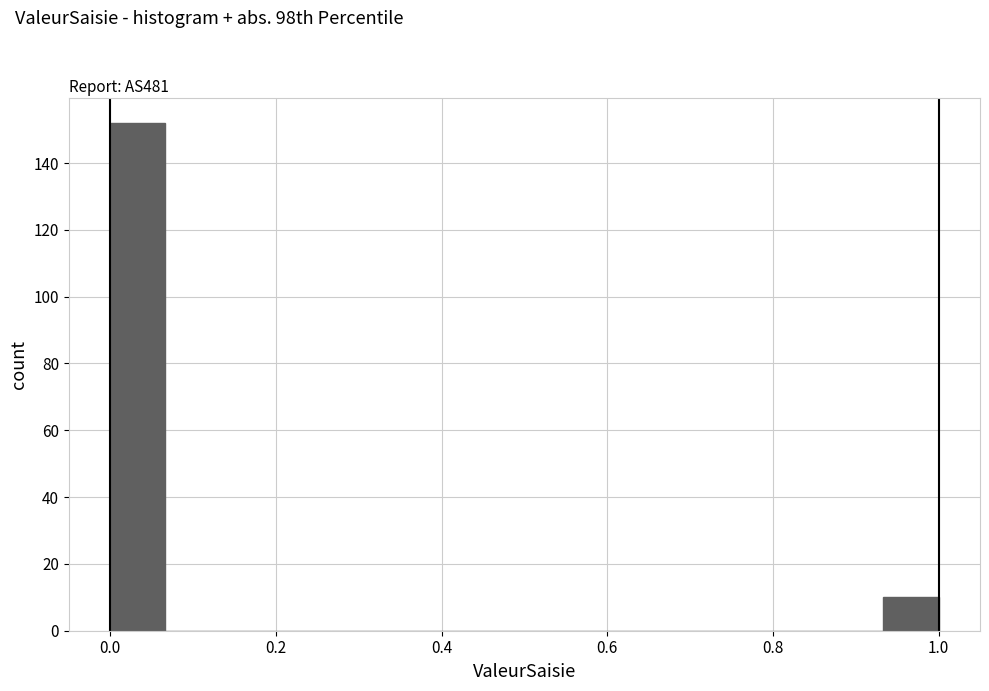

Read against the x-axis, roughly where is the centre of the tallest bar?

0.04